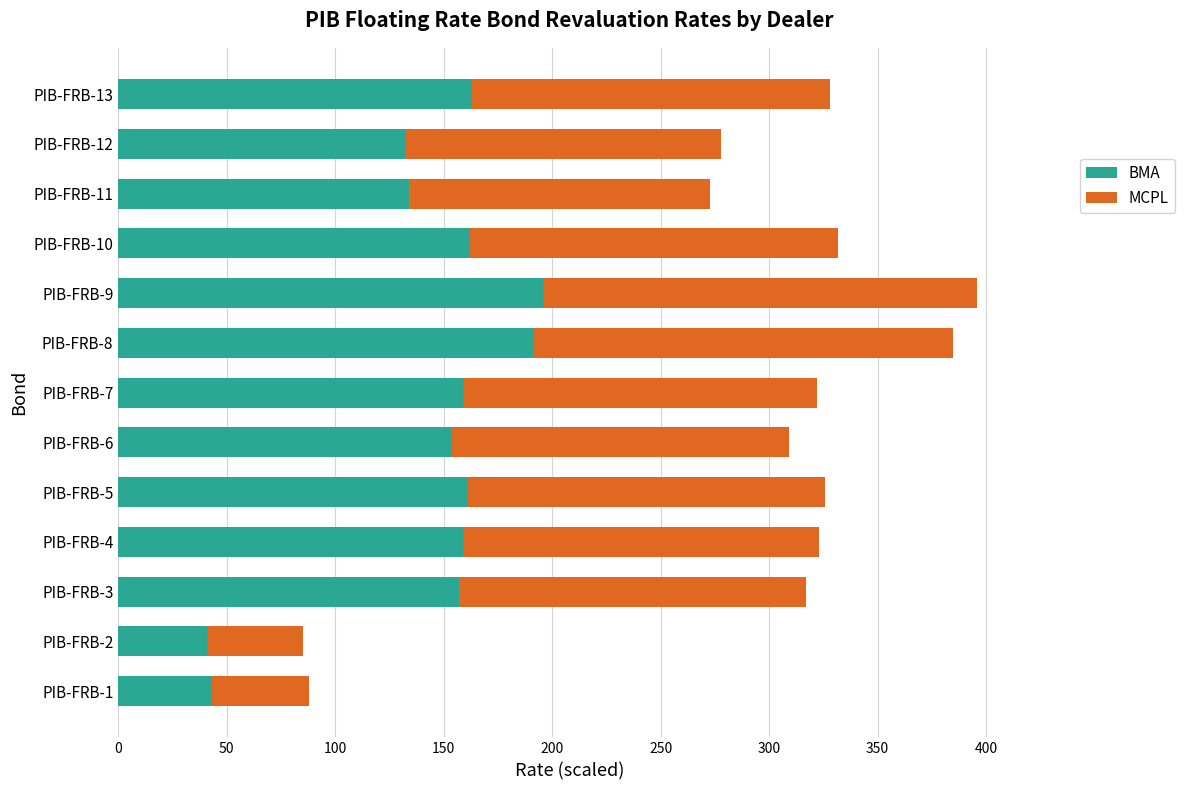

Is it true that BMA equals 134 at PIB-FRB-11?

True